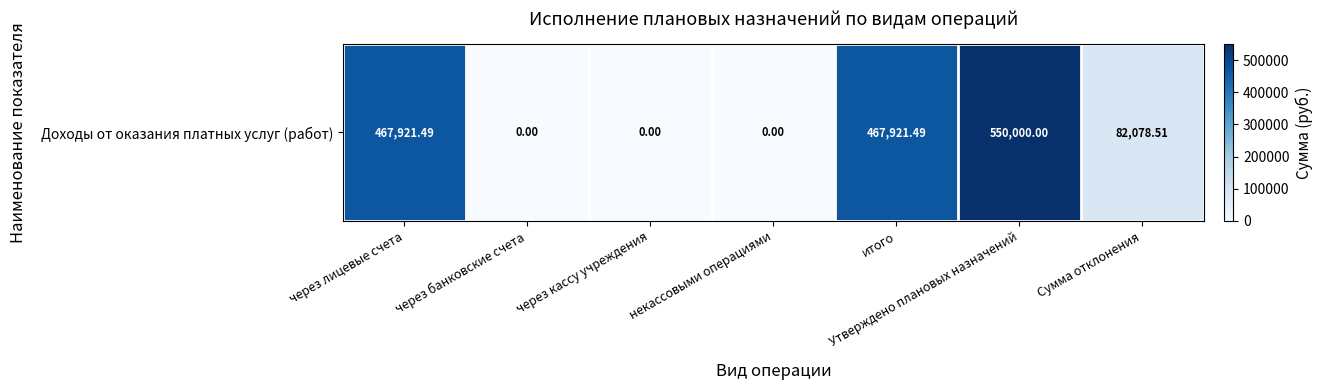

Which category has the lowest value across all series?

через банковские счета